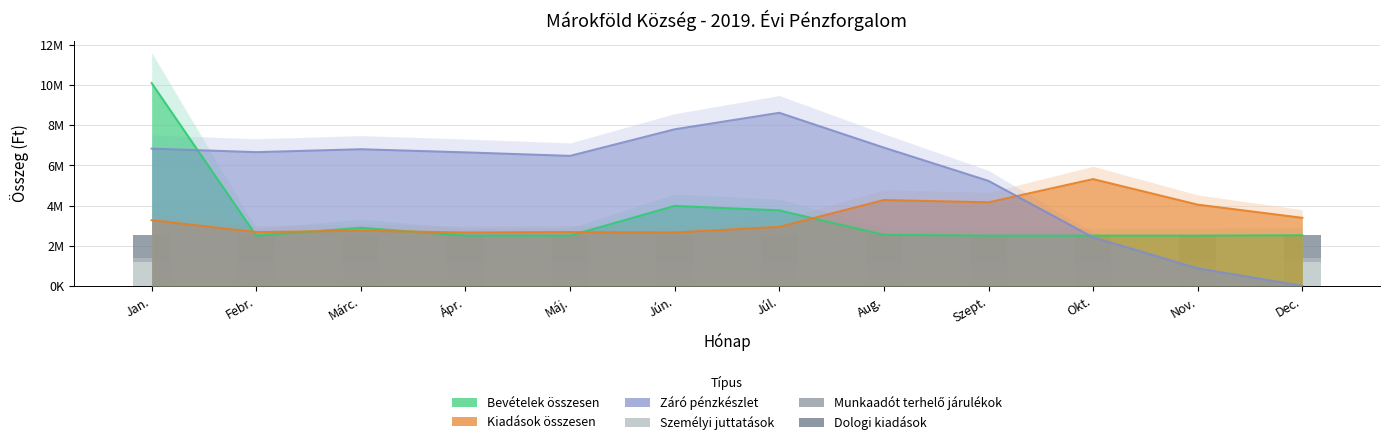

At which category does the chart reach its peak across all series?

Jan.